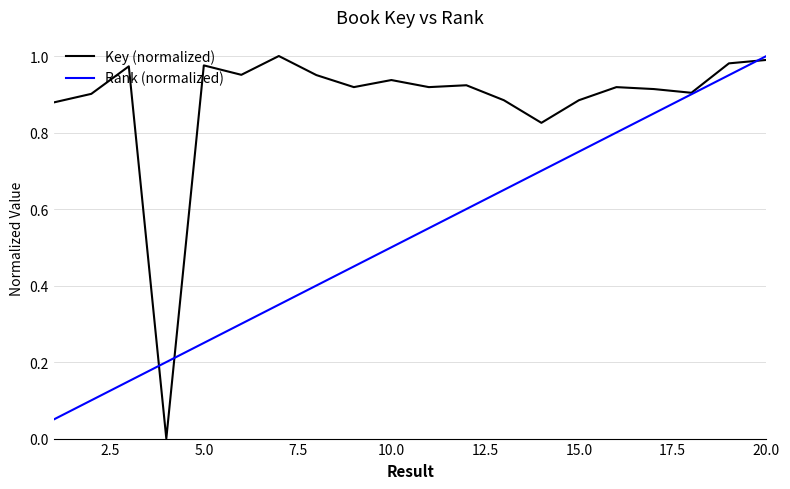

Which series has the largest total across all categories?

Key (normalized)